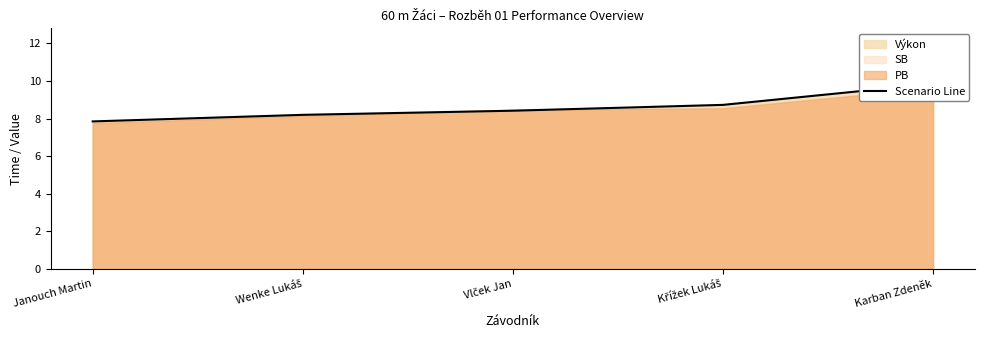

What is the difference between the maximum and minimum values?

2.0